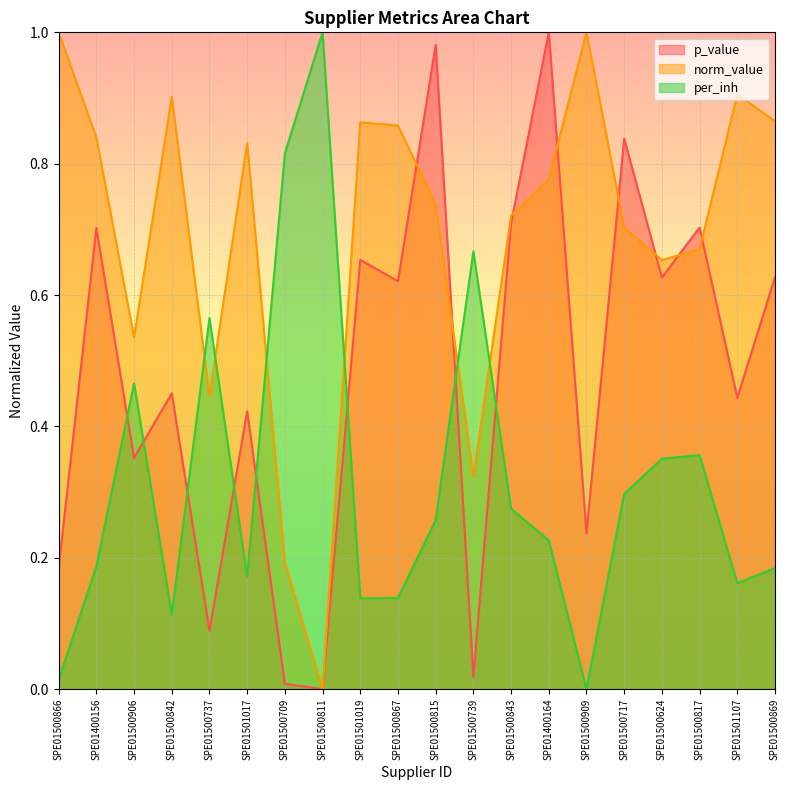

What is the highest value of the norm_value series?

1.0